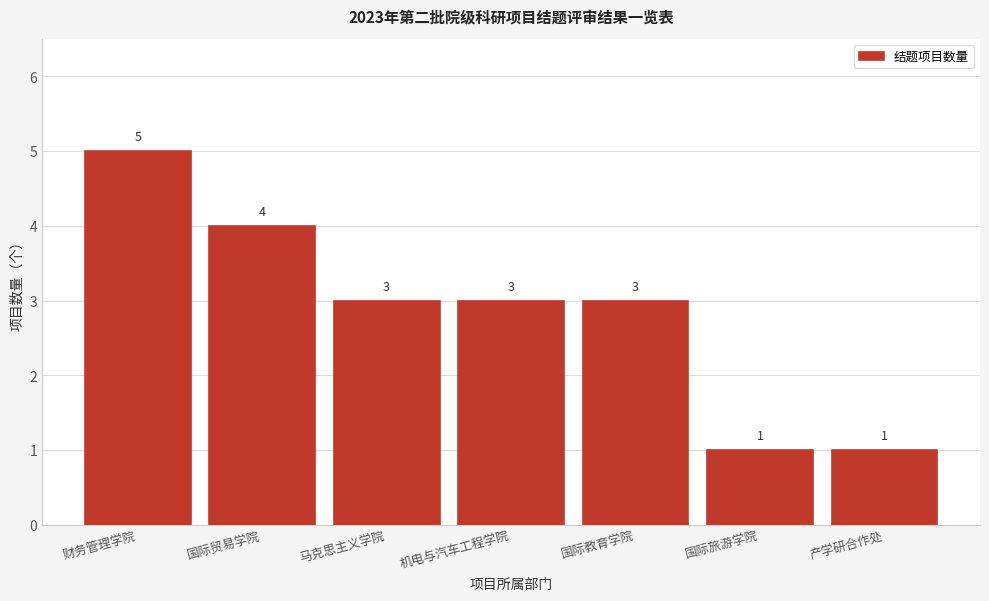

Reading left to right, what are all the values shown in this chart?

5	4	3	3	3	1	1